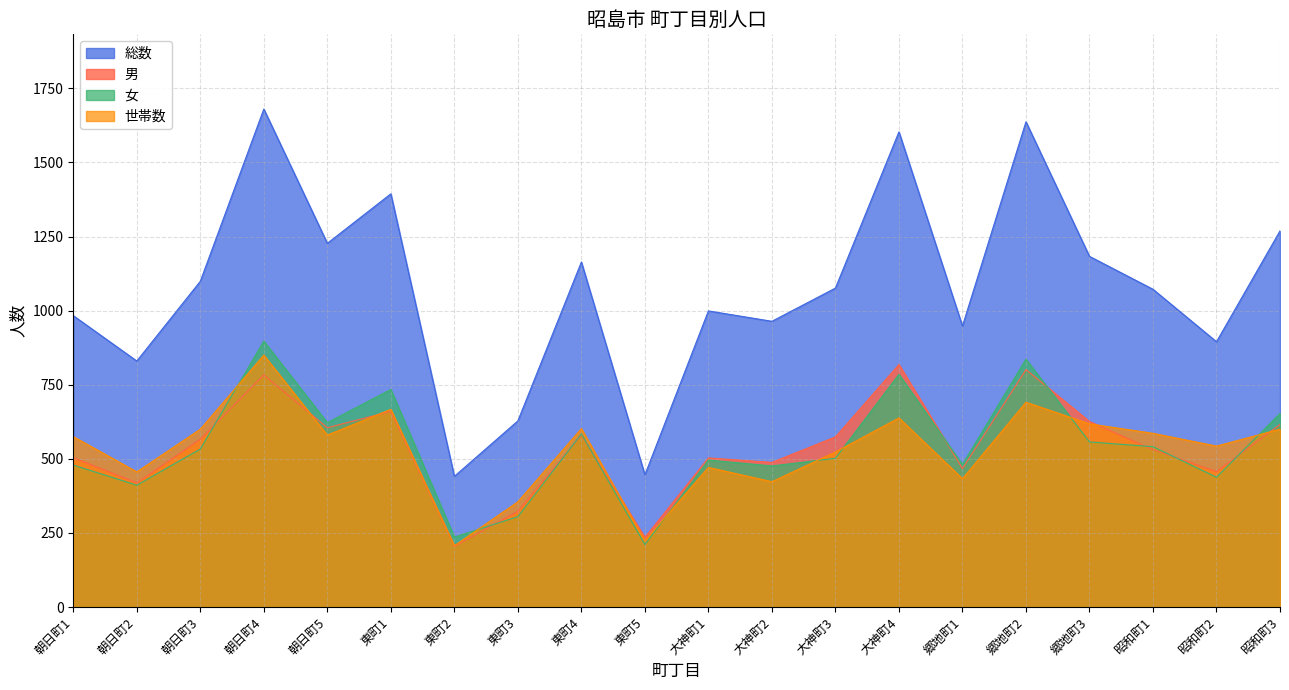

Which series has the largest total across all categories?

総数